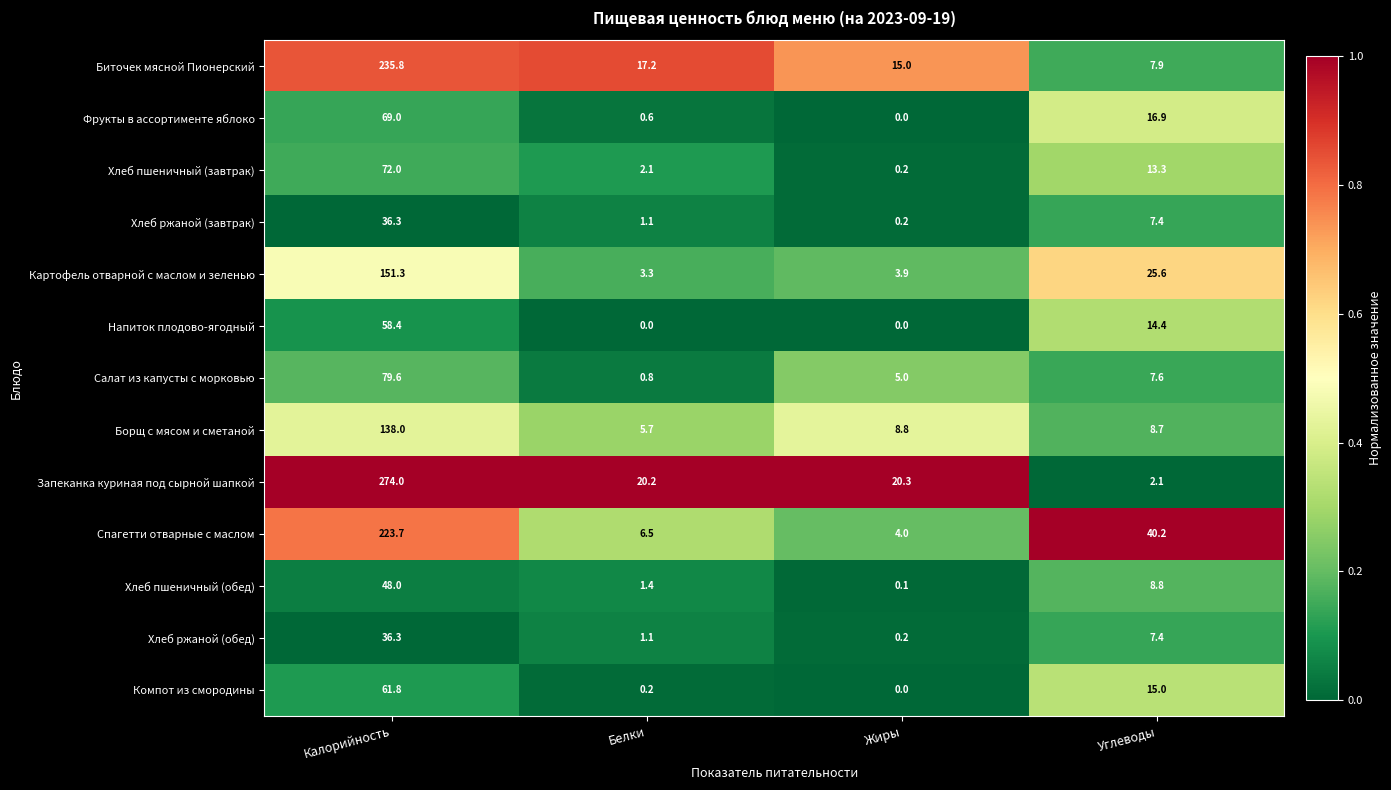

At which category is the sum across all series the highest?

Калорийность